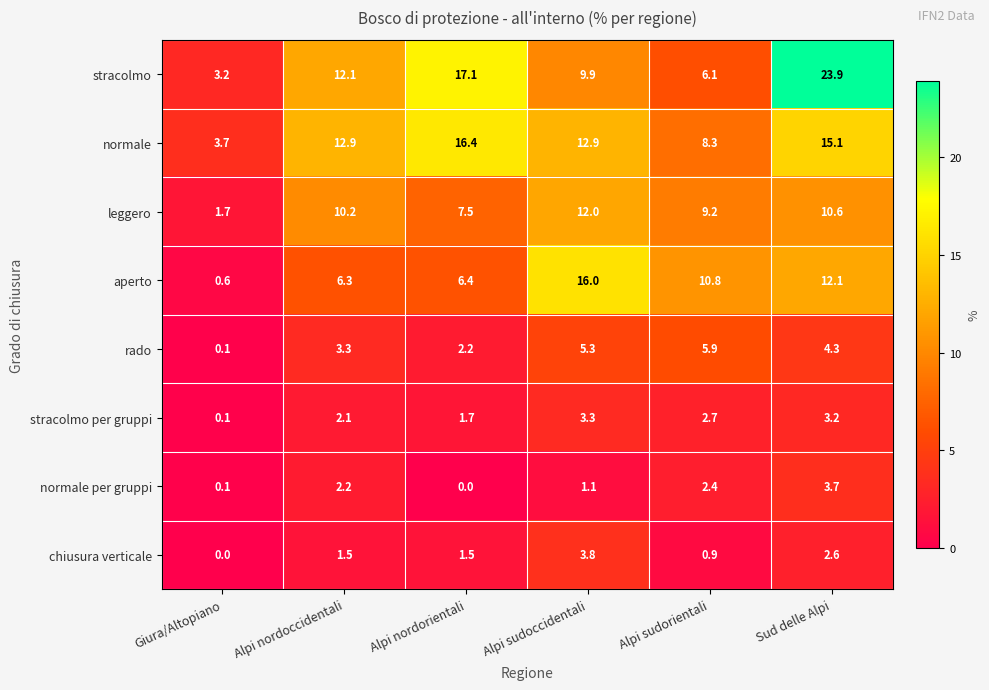

Which series has the largest range (max minus min)?

stracolmo